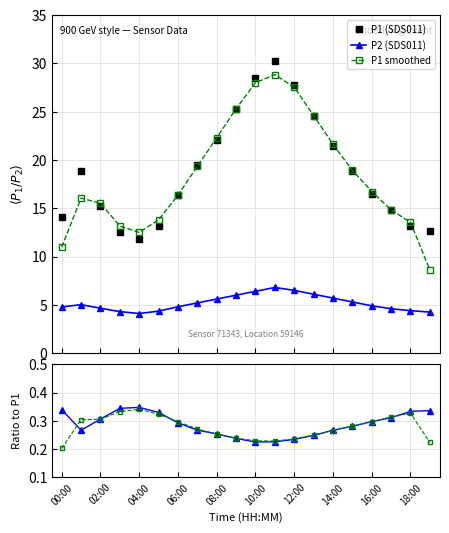

True or false: P1 smoothed and P2 (SDS011) cross at least once.

False